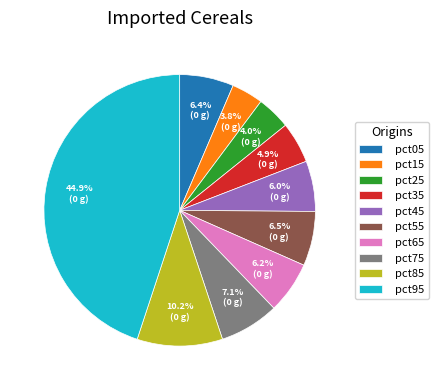

What is the largest slice in the pie chart?

pct95